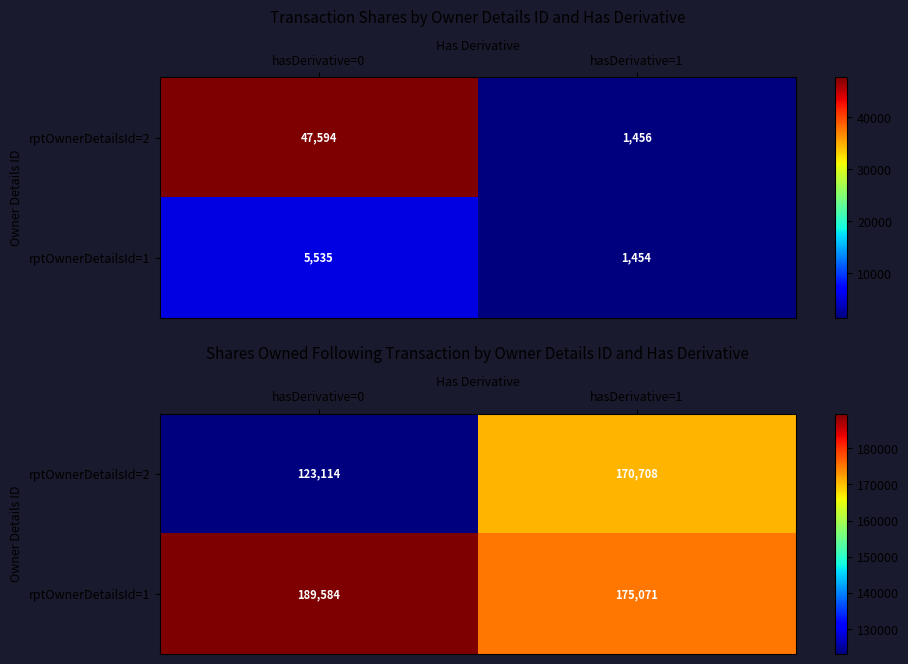

How many series are shown in this chart?

2